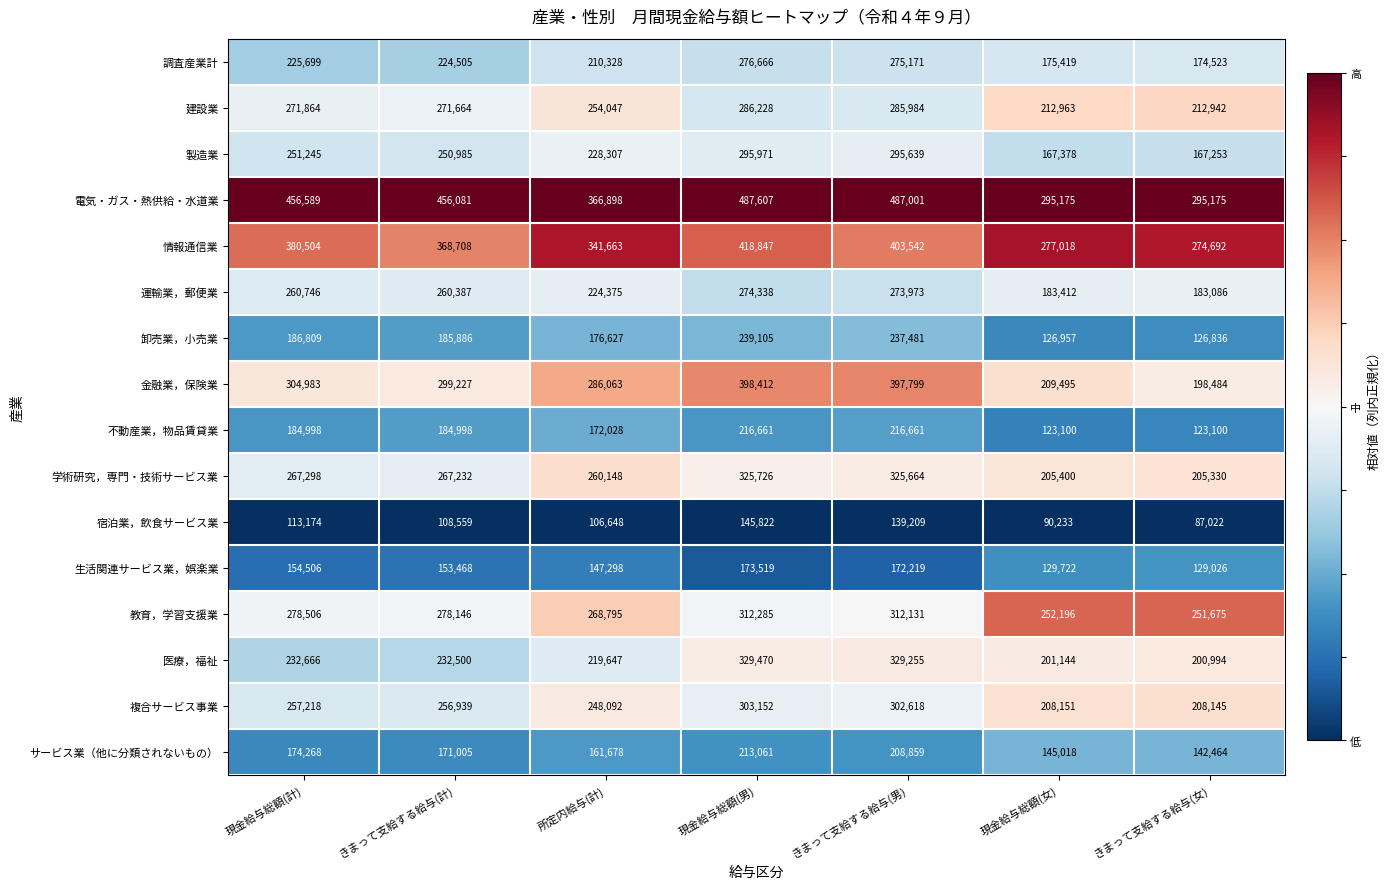

How many categories are shown in the chart?

7